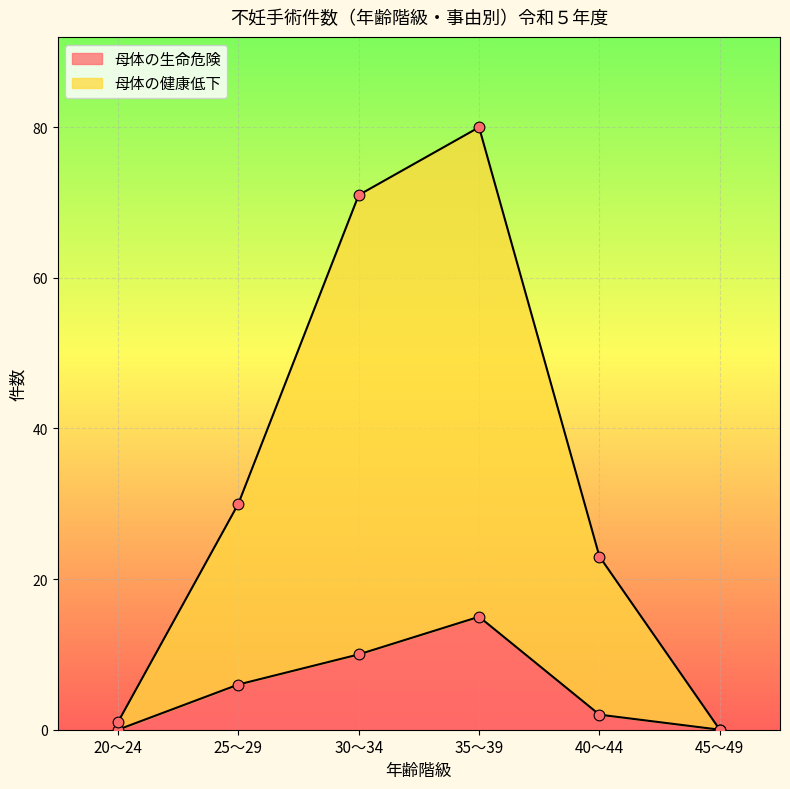

Which series reaches the minimum Y coordinate?

母体の生命危険